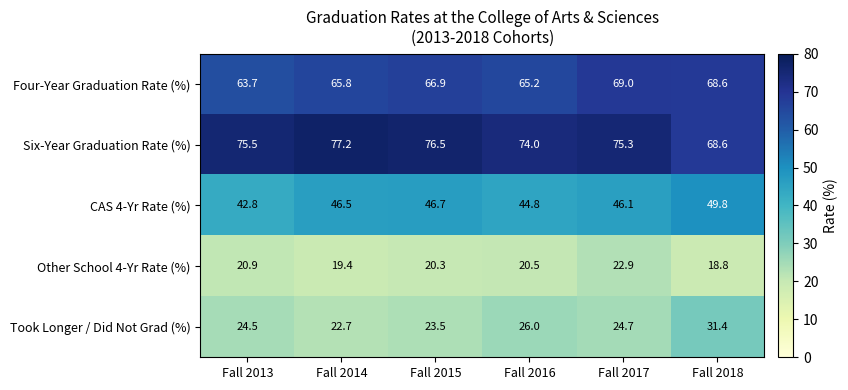

The value of Took Longer / Did Not Grad (%) at Fall 2013 is 24.5. True or false?

True